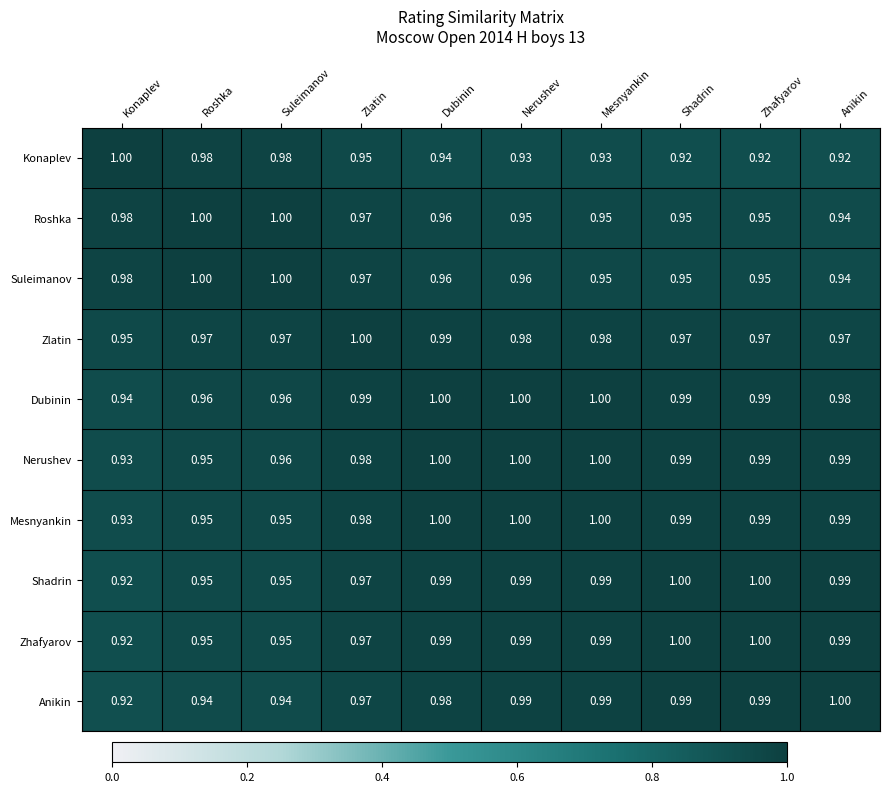

What is the sum of the Shadrin values at Shadrin and Suleimanov?

1.9